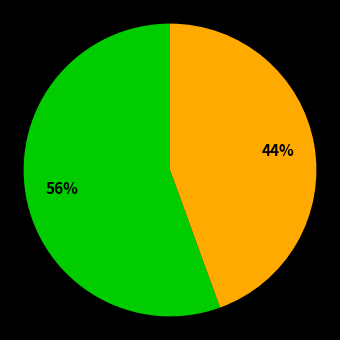

To the nearest percent, what is the average slice percentage?

50%